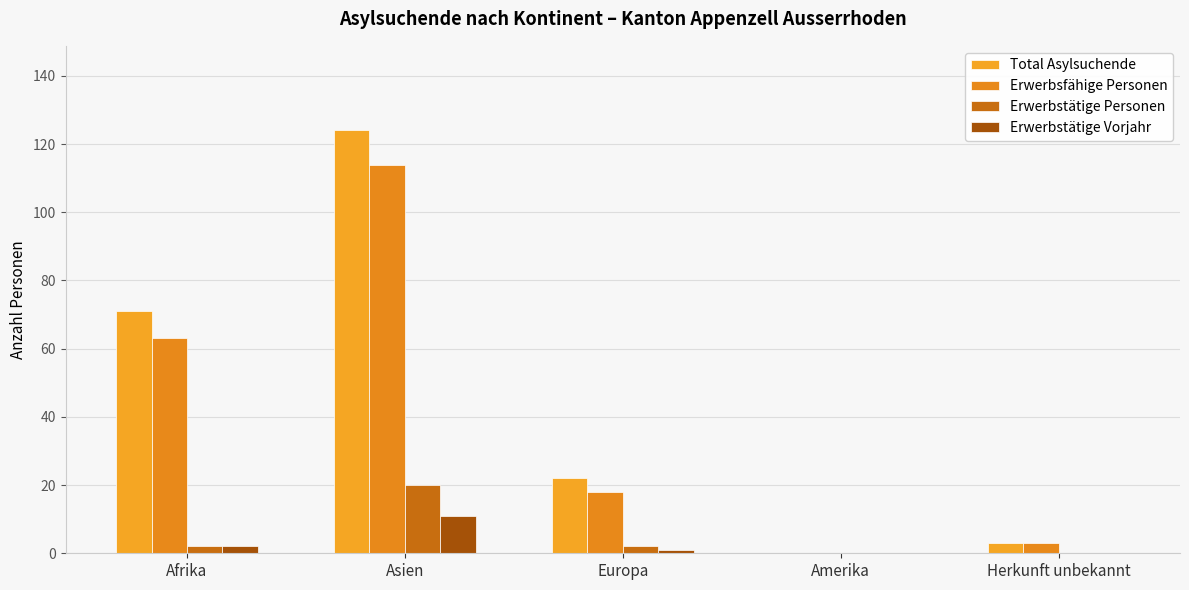

What is the total value across all series at Europa?

43